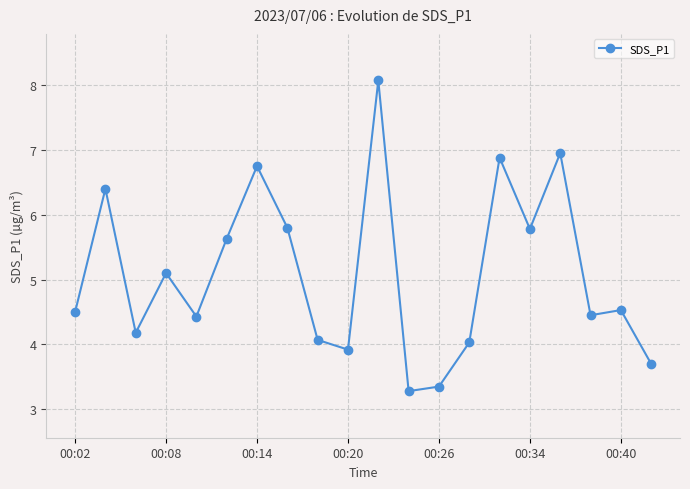

What is the value of the 16th point from the left?

5.8